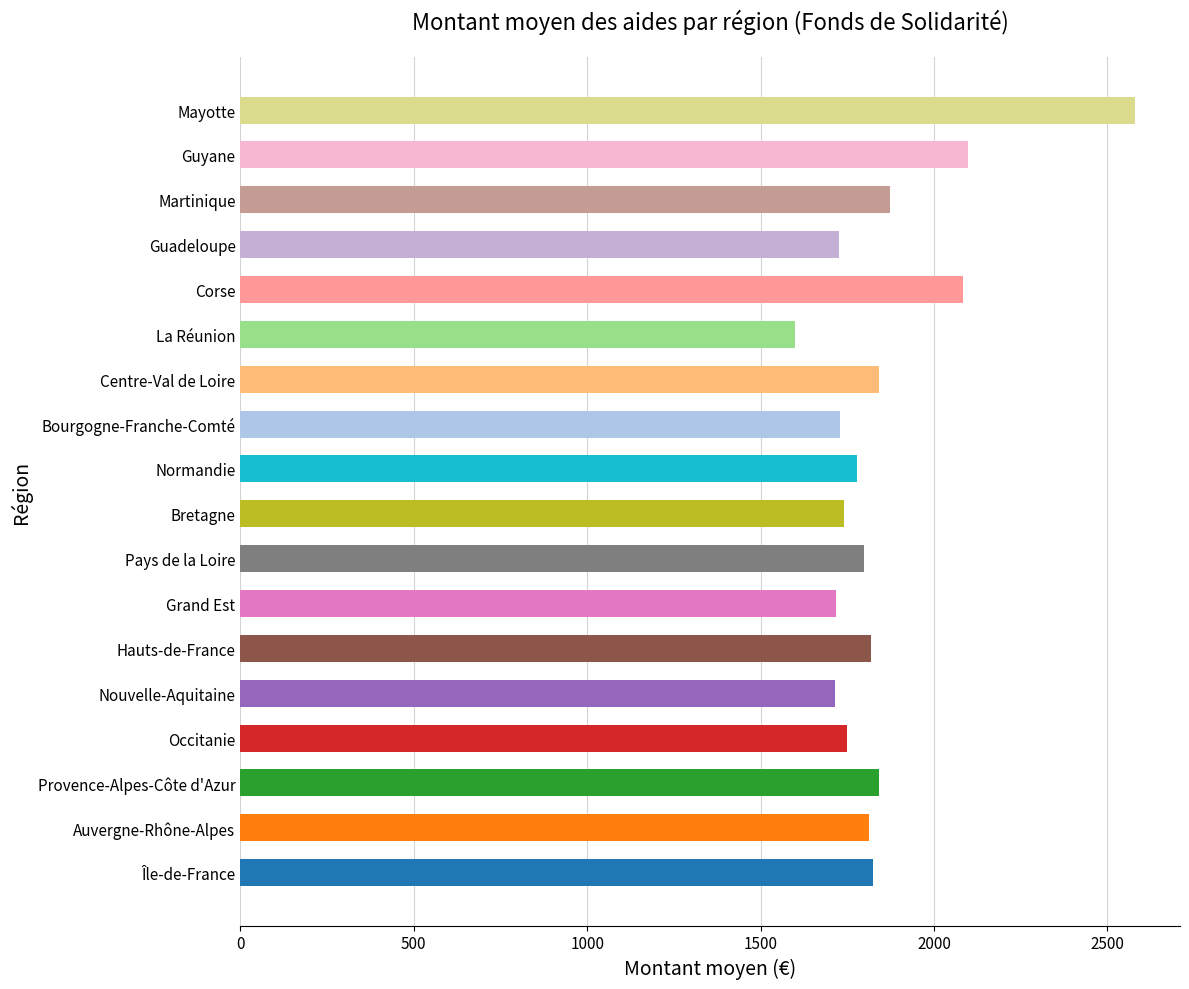

What is the greatest value displayed?

2580.6